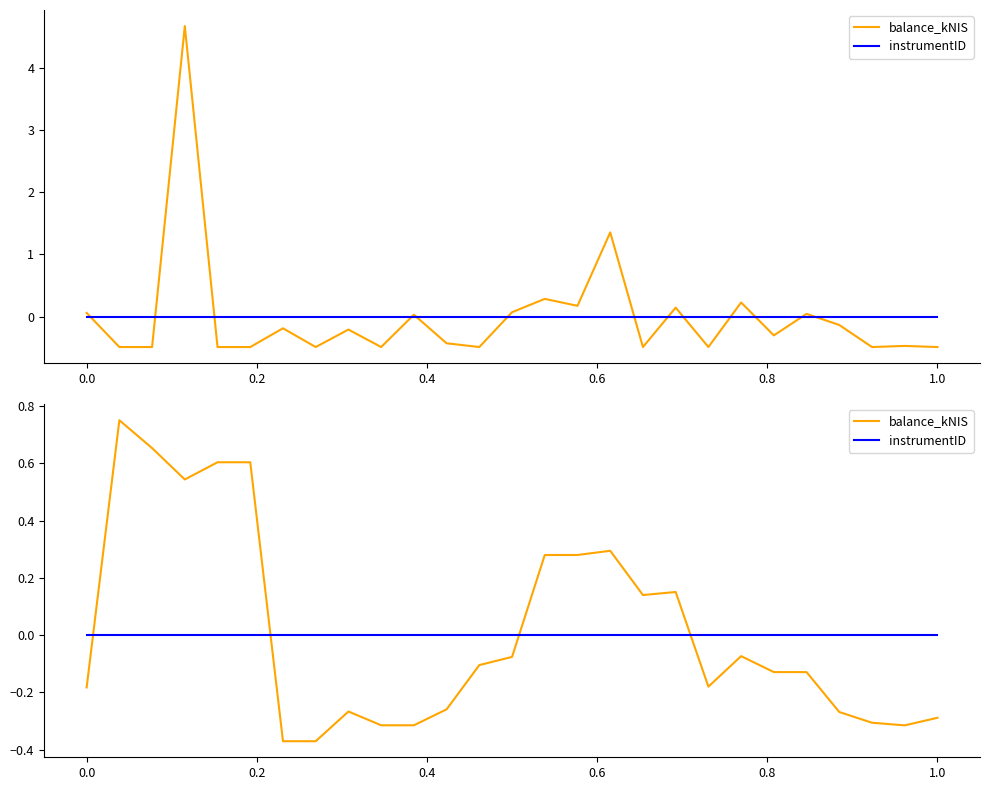

True or false: balance_kNIS and instrumentID cross at least once.

True